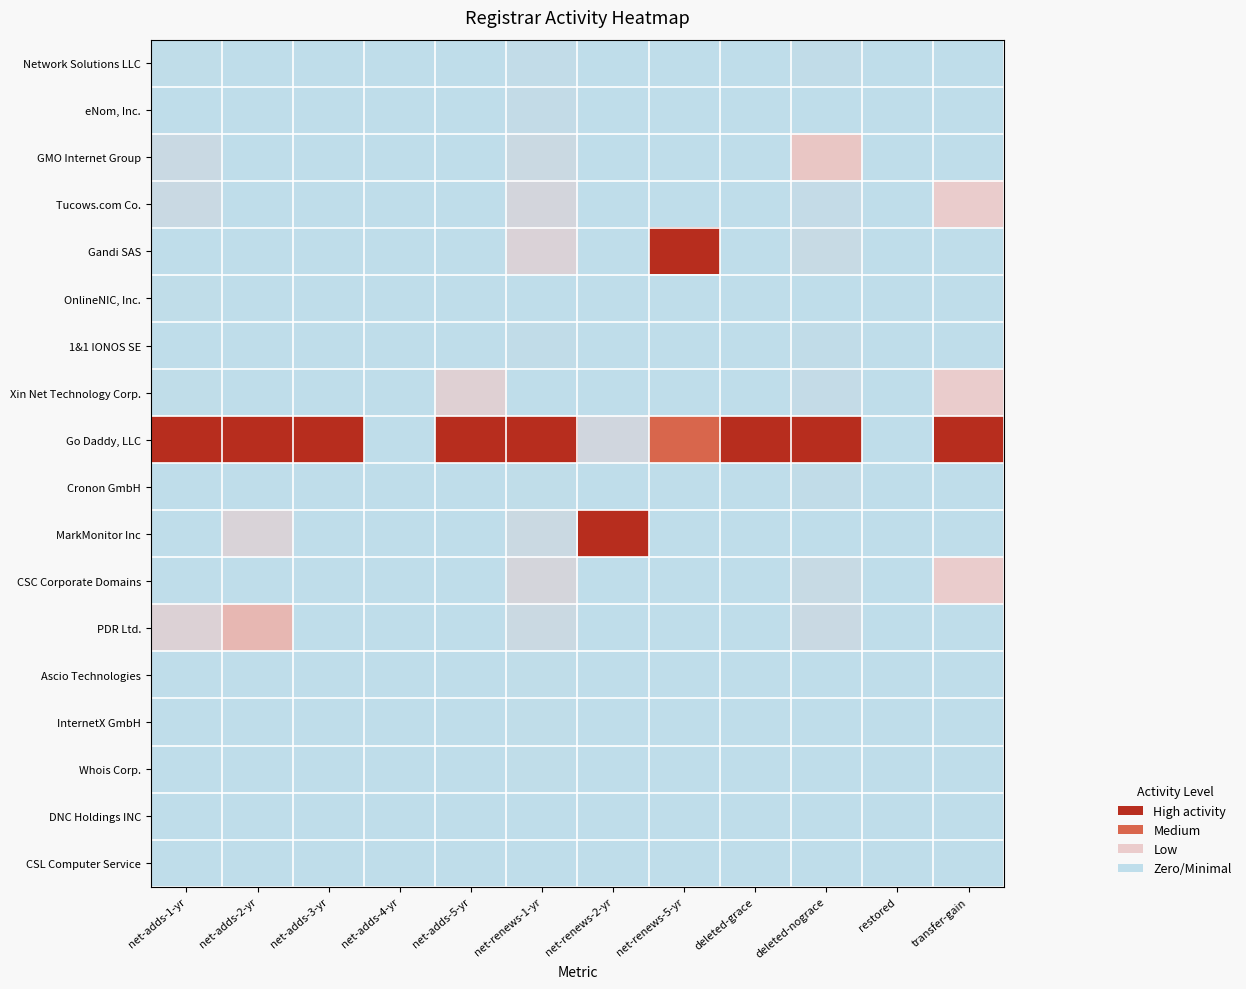

How many categories are shown in the chart?

12